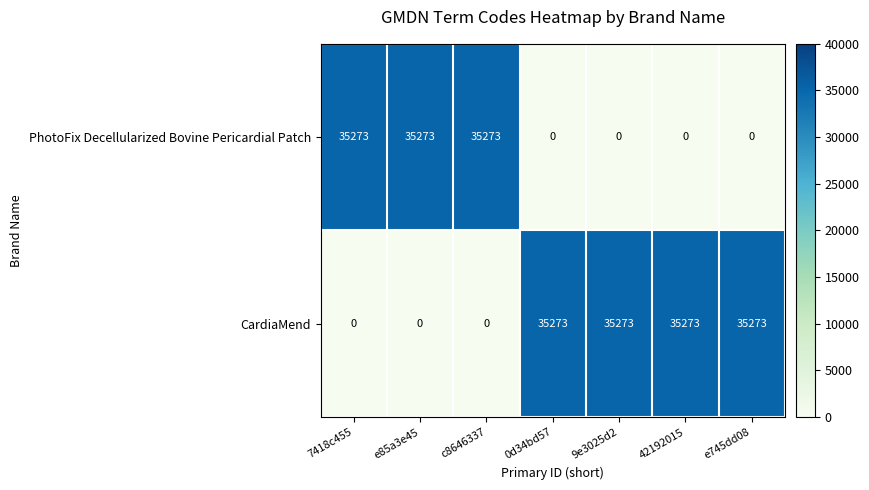

How many CardiaMend values are between 0 and 35273?

7